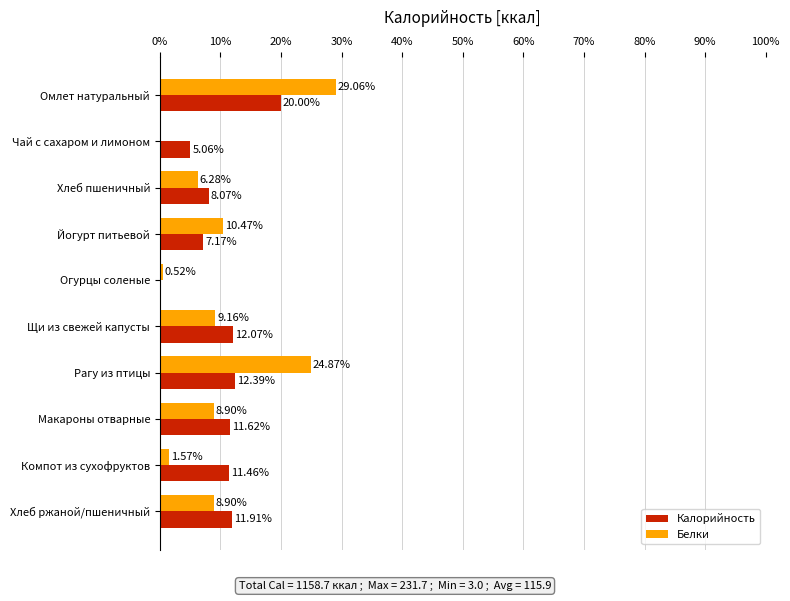

What is the sum of the Калорийность values at Огурцы соленые and Щи из свежей капусты?

12.3